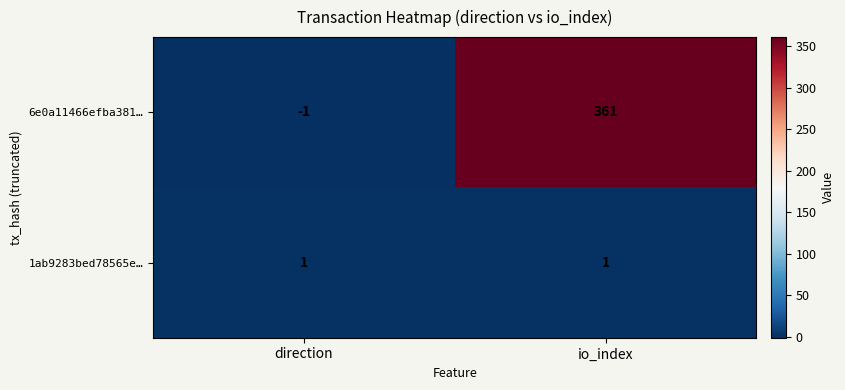

How many data points does each series have?

2